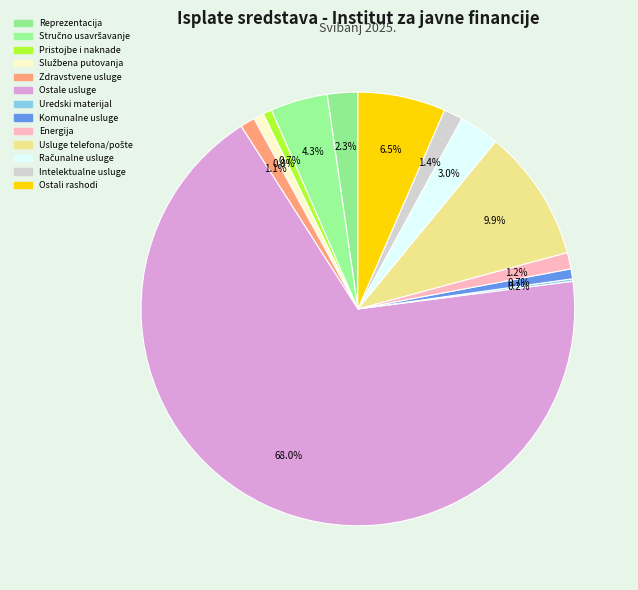

Rank the categories by value from lowest to highest.

Uredski materijal, Pristojbe i naknade, Komunalne usluge, Službena putovanja, Zdravstvene usluge, Energija, Intelektualne usluge, Reprezentacija, Računalne usluge, Stručno usavršavanje, Ostali rashodi, Usluge telefona/pošte, Ostale usluge